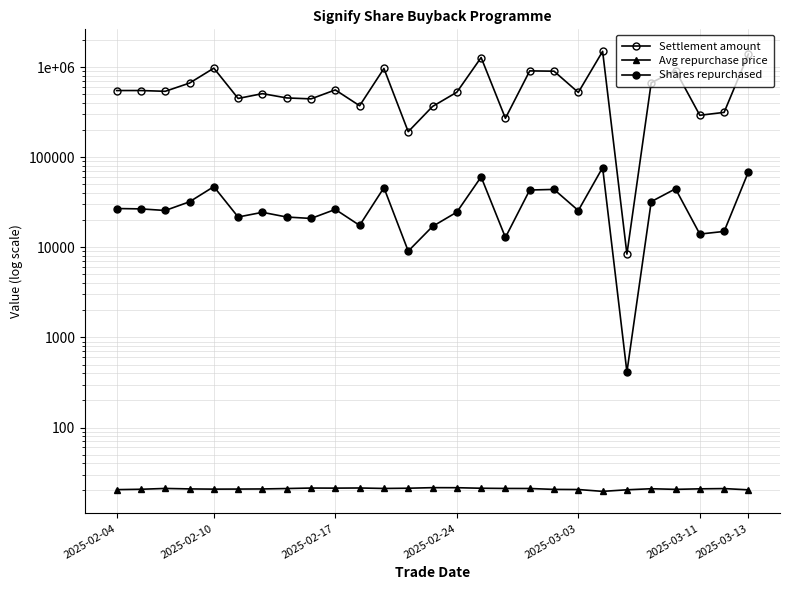

What is the value of the Settlement amount point at the 7th from the left?

509348.5